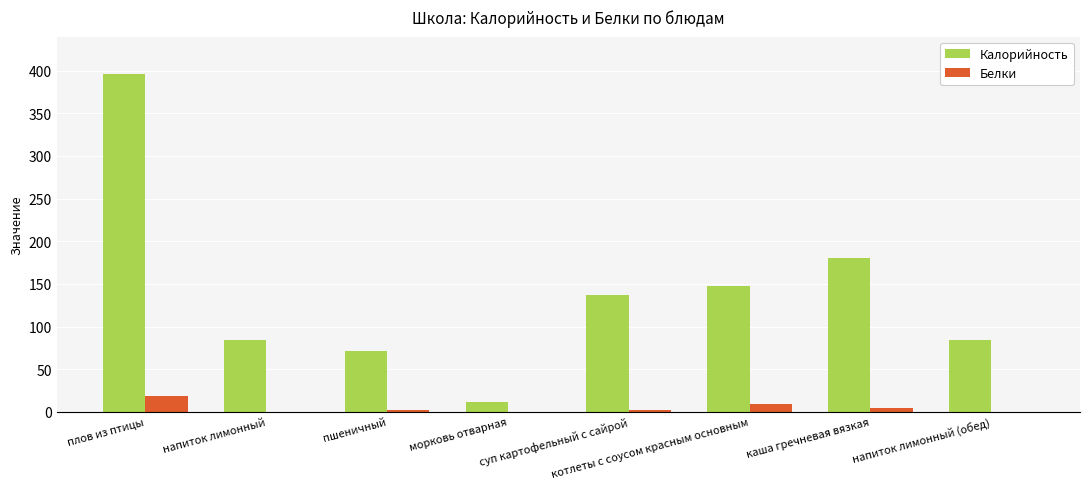

The value of Калорийность at плов из птицы is 127. True or false?

False